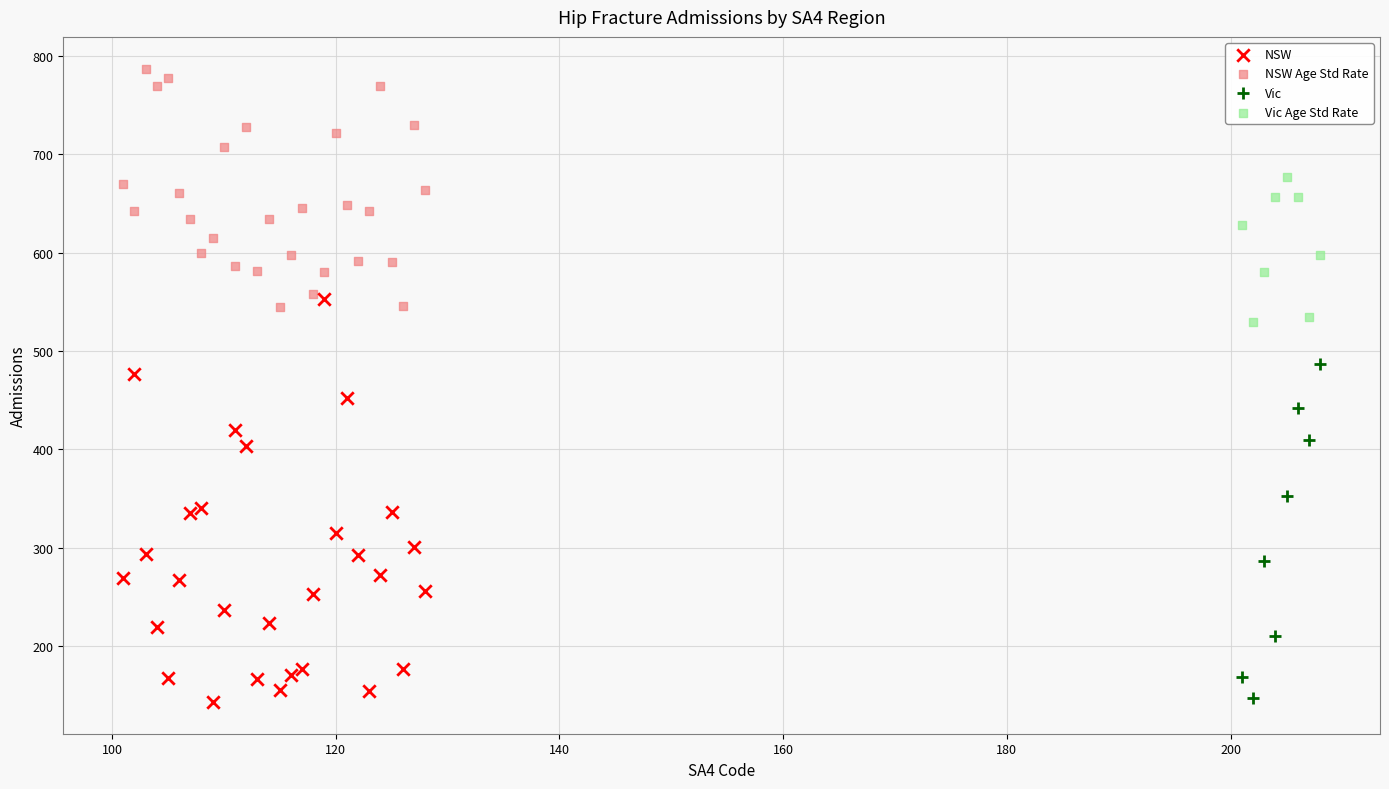

What are all the series names shown in the legend?

NSW, NSW Age Std Rate, Vic, Vic Age Std Rate